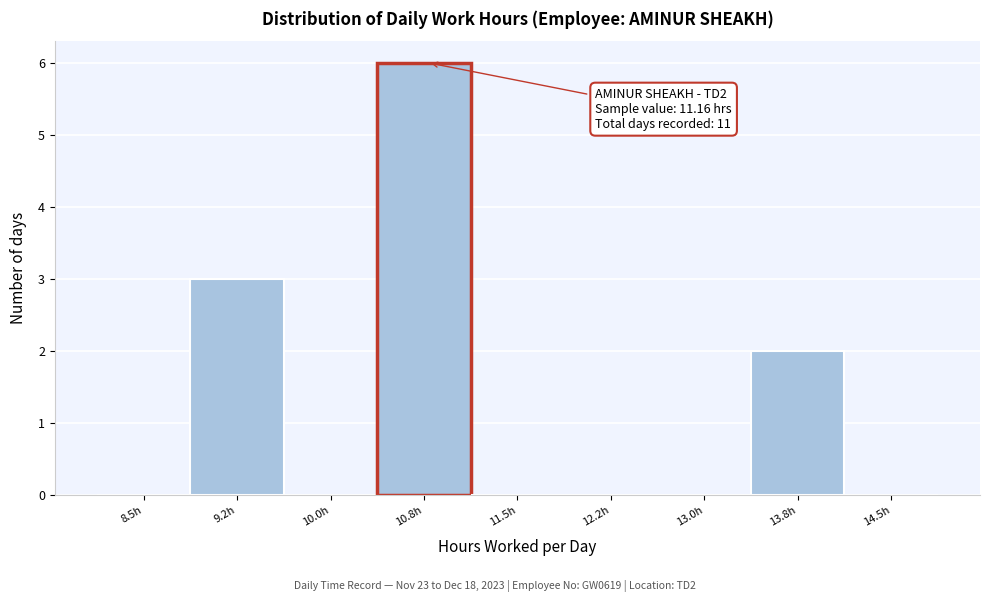

Reading left to right, extract all data points from this chart.

8.5h=0	9.2h=3	10.0h=0	10.8h=6	11.5h=0	12.2h=0	13.0h=0	13.8h=2	14.5h=0